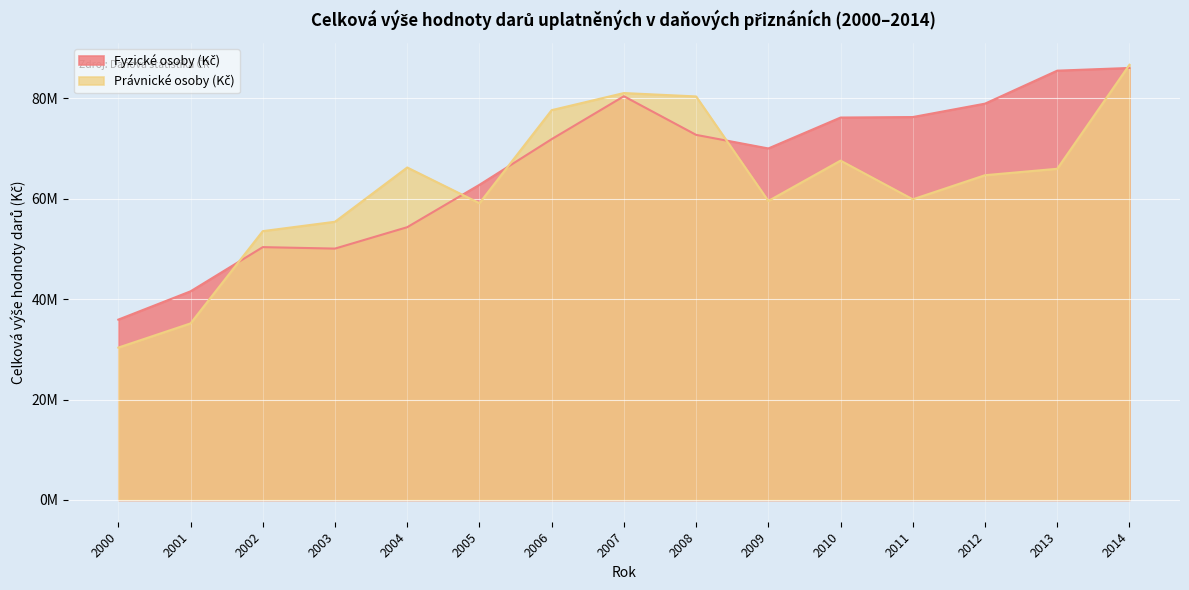

Where is the first local minimum for Právnické osoby (Kč)?

2005